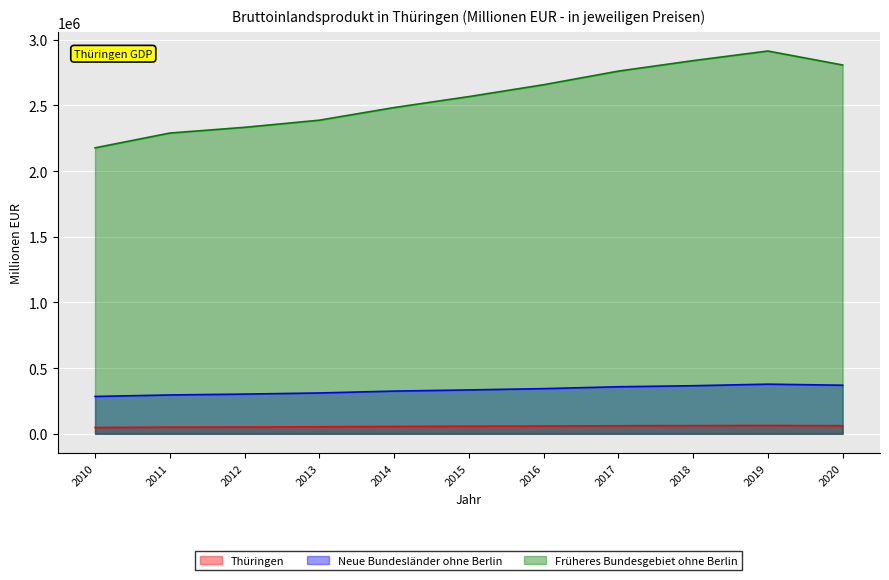

Where does the Thüringen series first go above 57476?

2016